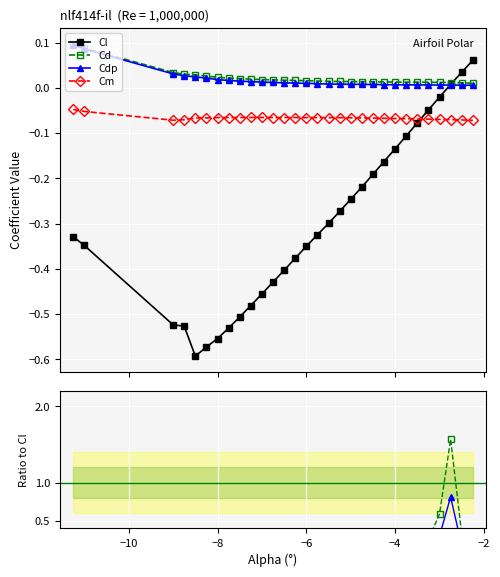

True or false: Cl has a value of -0.2 at -8.25.

False